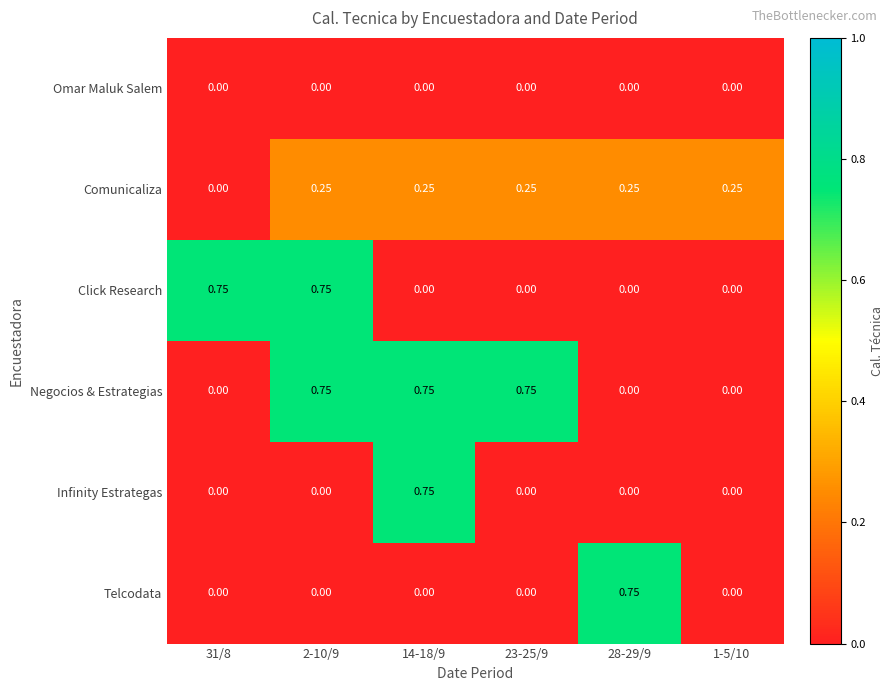

How many distinct data groups are displayed?

6